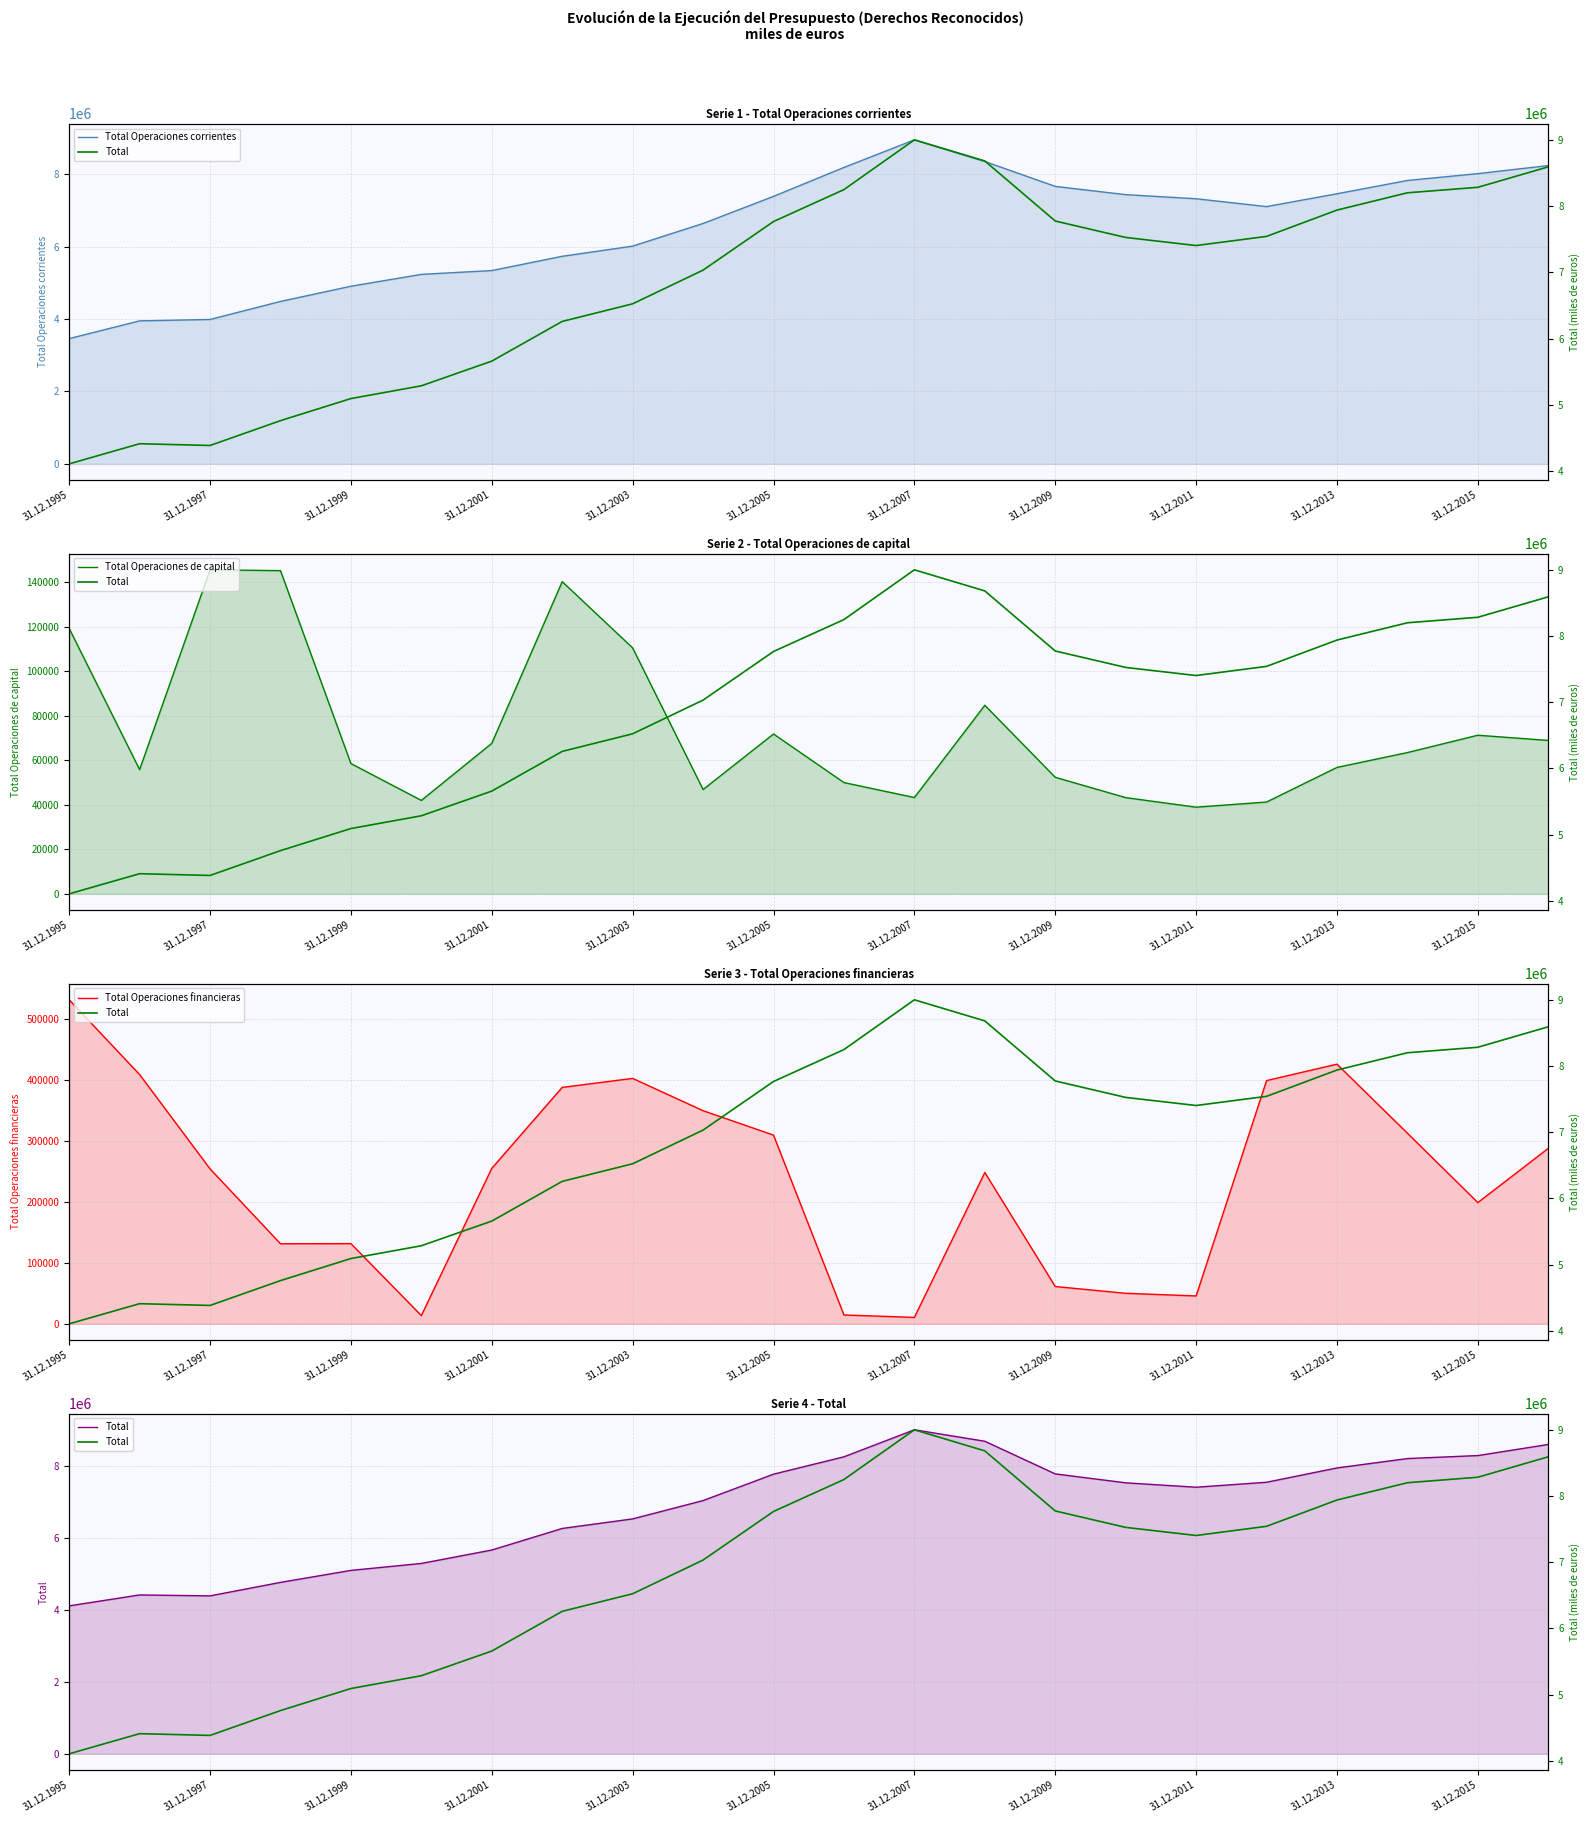

What is the value of the Total Operaciones financieras point at the 7th from the left?

254883